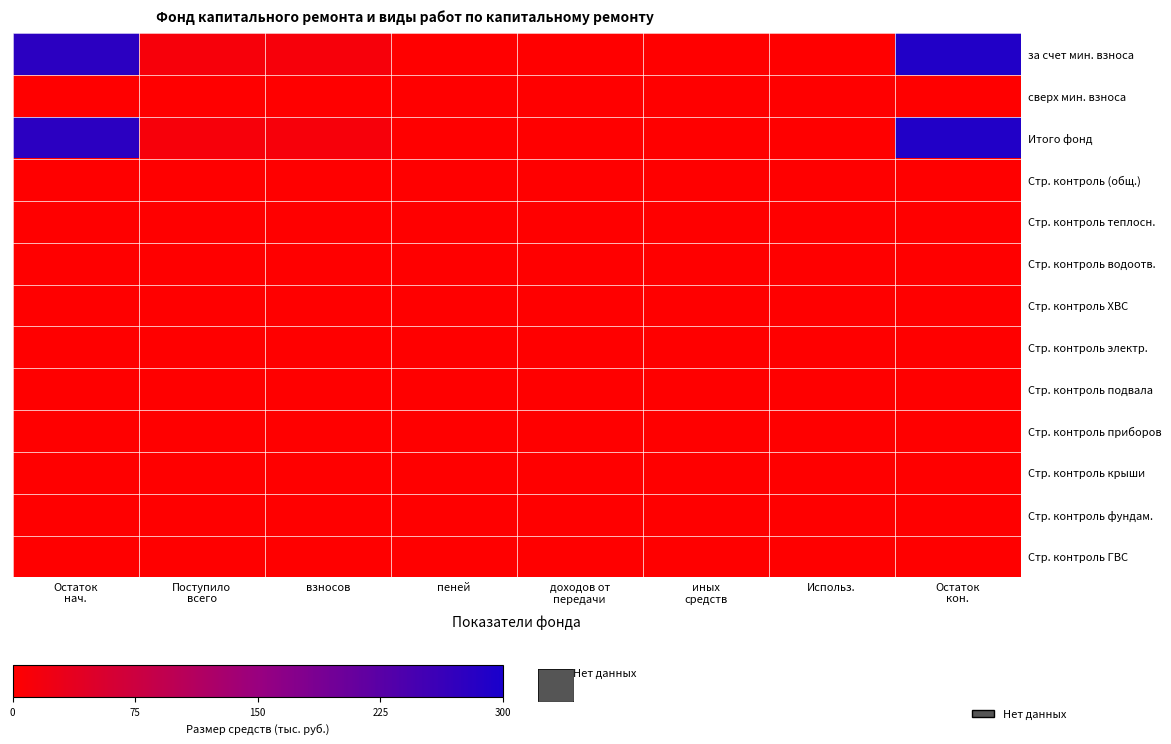

Which series has the largest total across all categories?

за счет мин. взноса